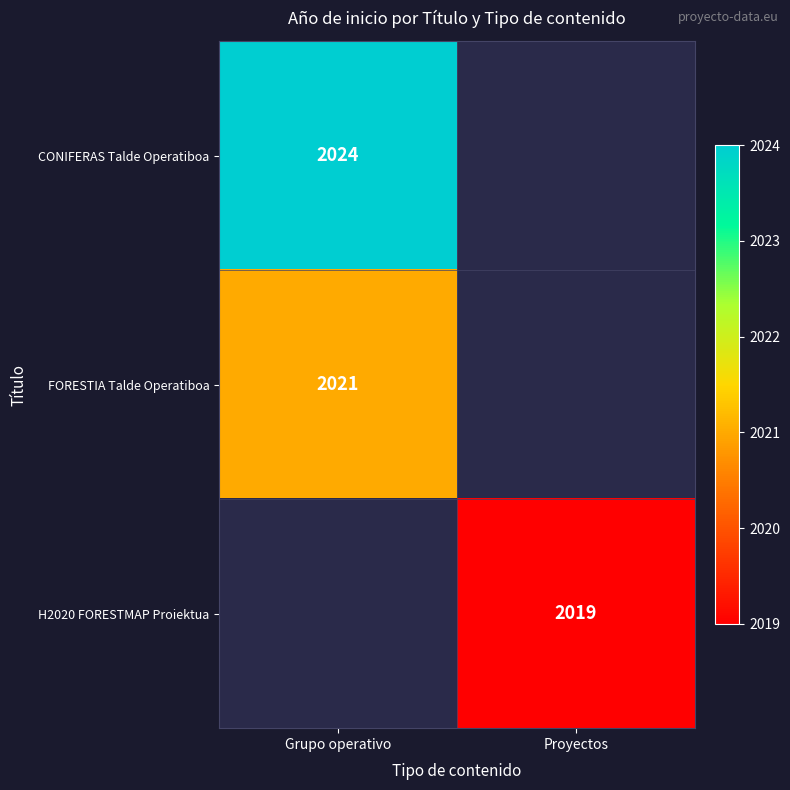

The value of CONIFERAS Talde Operatiboa at Grupo operativo is 2693. True or false?

False